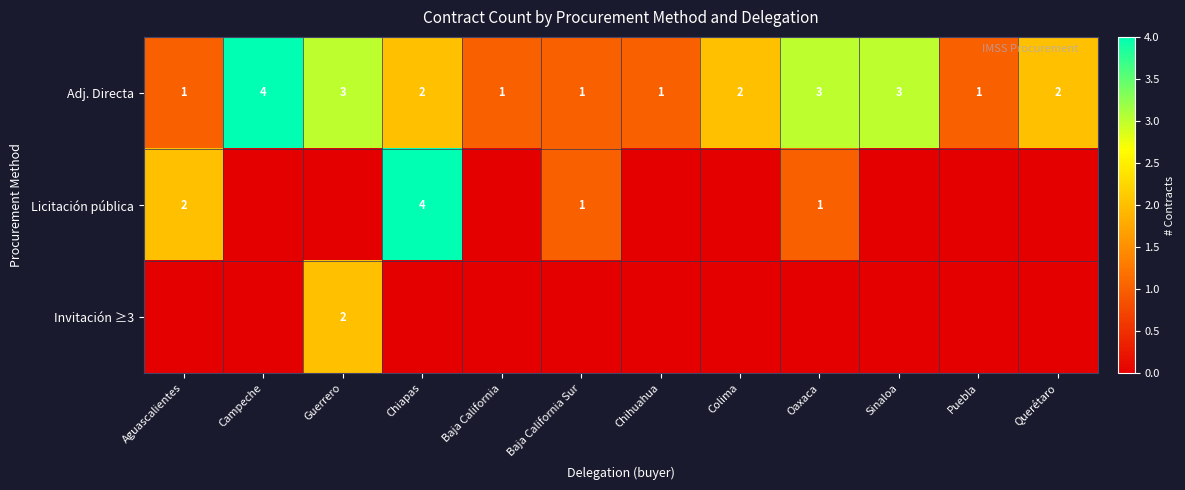

At which label does Adj. Directa first exceed 2?

Campeche